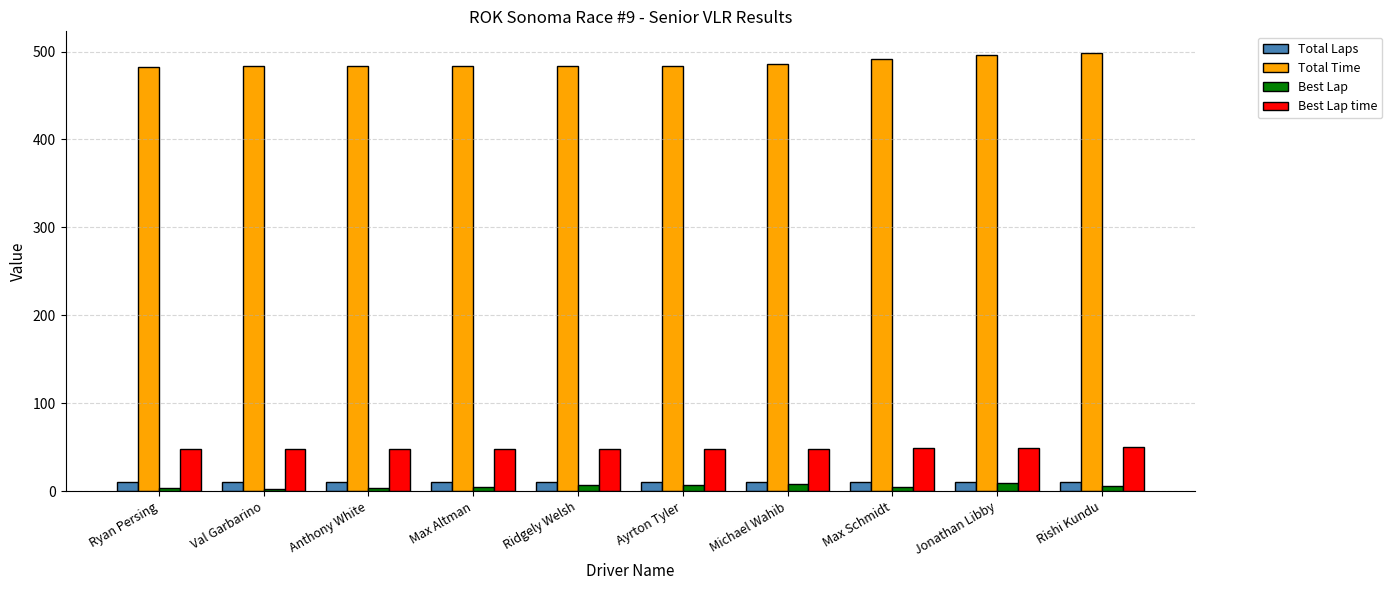

What is the greatest value displayed?

498.1